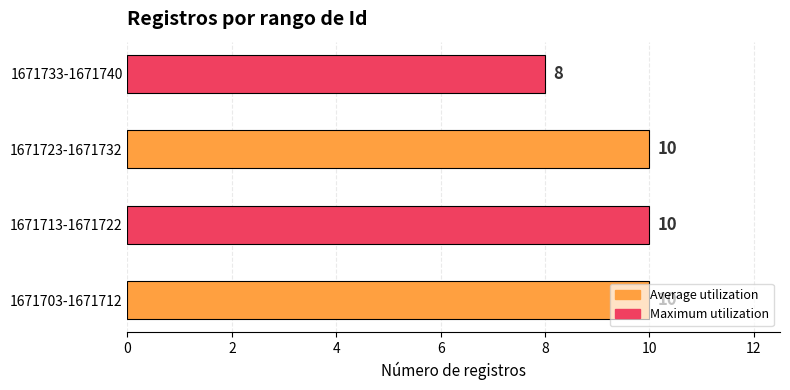

How many categories are shown in the chart?

4